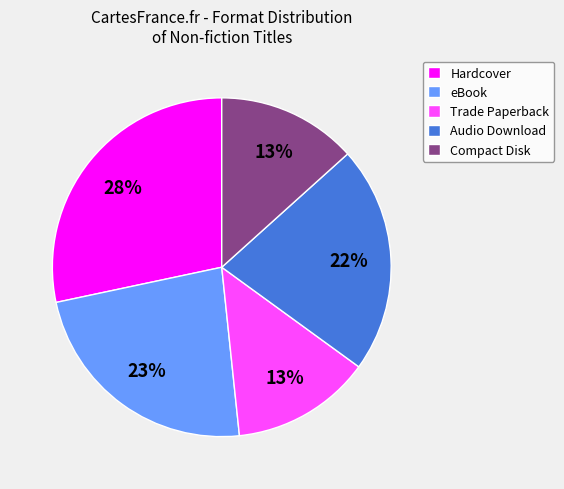

The Compact Disk slice represents 4% of the pie. True or false?

False